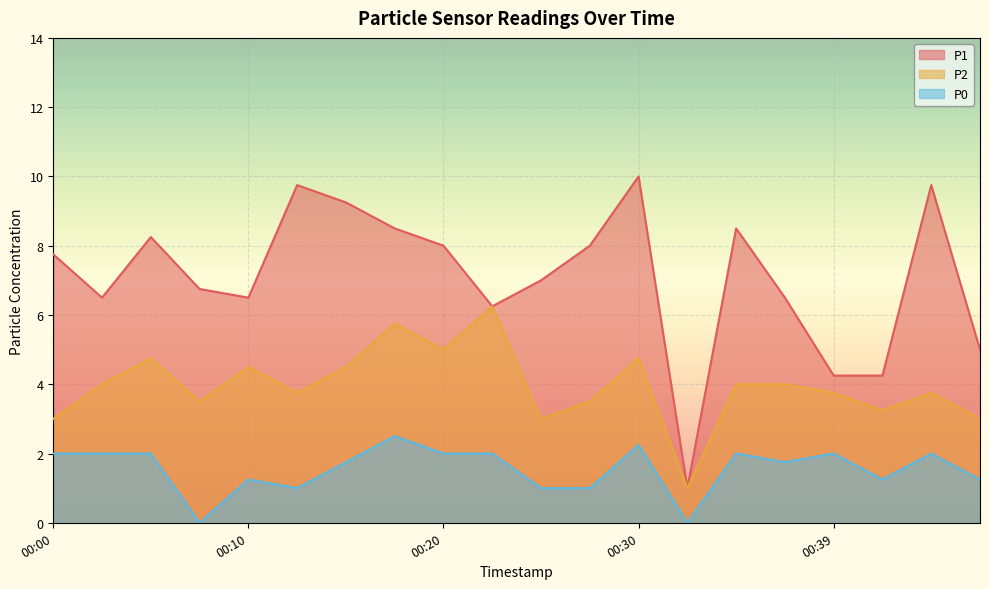

Reading left to right, extract all data points from this chart.

P1: 00:00=7.8	00:03=6.5	00:05=8.2	00:08=6.8	00:10=6.5	00:13=9.8	00:15=9.2	00:17=8.5	00:20=8.0	00:22=6.2	00:25=7.0	00:27=8.0	00:30=10.0	00:32=1.0	00:34=8.5	00:37=6.5	00:39=4.2	00:42=4.2	00:44=9.8	00:47=5.0
P2: 00:00=3.0	00:03=4.0	00:05=4.8	00:08=3.5	00:10=4.5	00:13=3.8	00:15=4.5	00:17=5.8	00:20=5.0	00:22=6.2	00:25=3.0	00:27=3.5	00:30=4.8	00:32=1.0	00:34=4.0	00:37=4.0	00:39=3.8	00:42=3.2	00:44=3.8	00:47=3.0
P0: 00:00=2.0	00:03=2.0	00:05=2.0	00:08=0.0	00:10=1.2	00:13=1.0	00:15=1.8	00:17=2.5	00:20=2.0	00:22=2.0	00:25=1.0	00:27=1.0	00:30=2.2	00:32=0.0	00:34=2.0	00:37=1.8	00:39=2.0	00:42=1.2	00:44=2.0	00:47=1.2